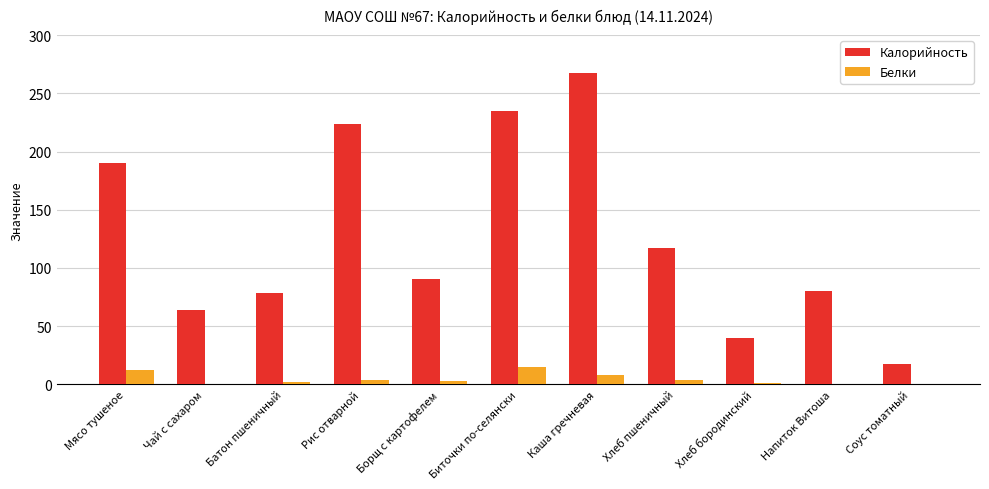

Is the value of Белки at Каша гречневая greater than the value of Калорийность at Чай с сахаром?

No